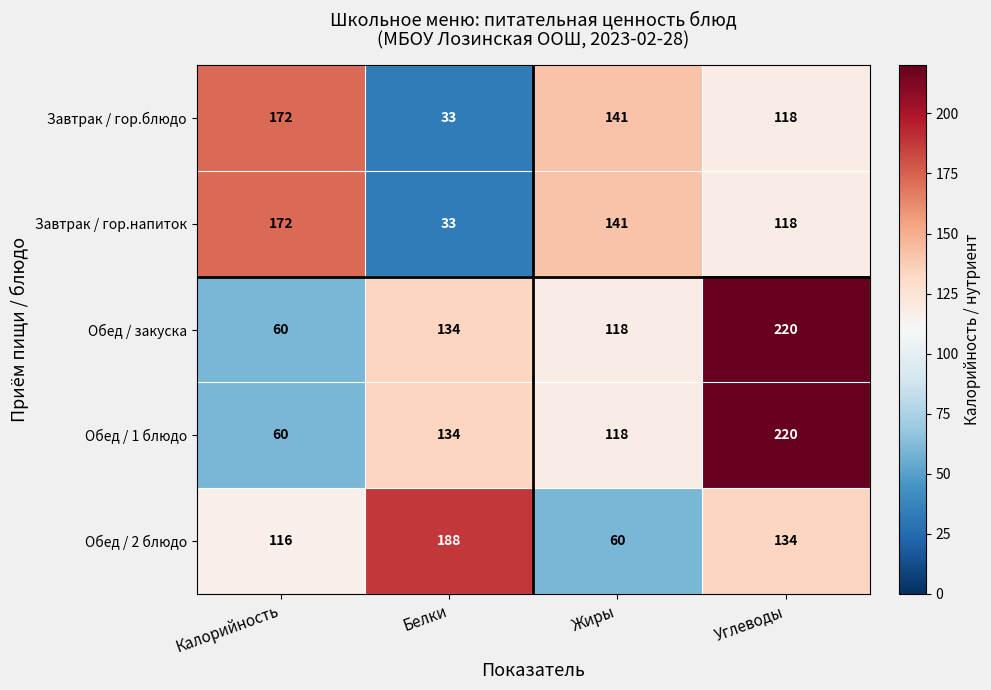

True or false: Обед / закуска has a value of 226 at Белки.

False